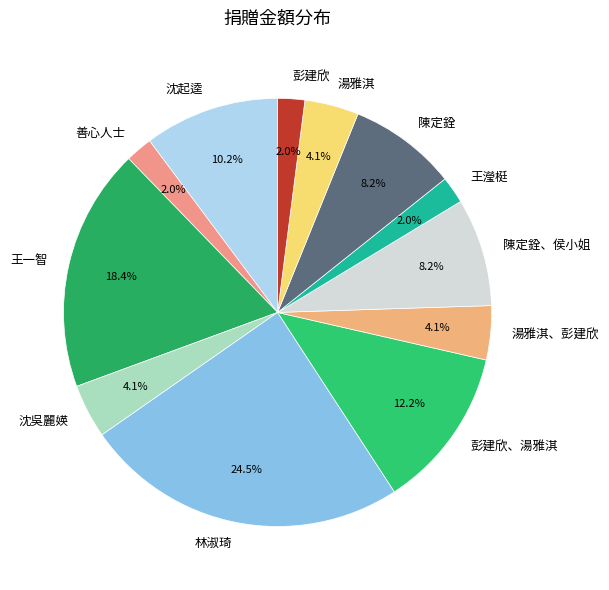

Between 沈吳麗媖 and 善心人士, which is larger?

沈吳麗媖